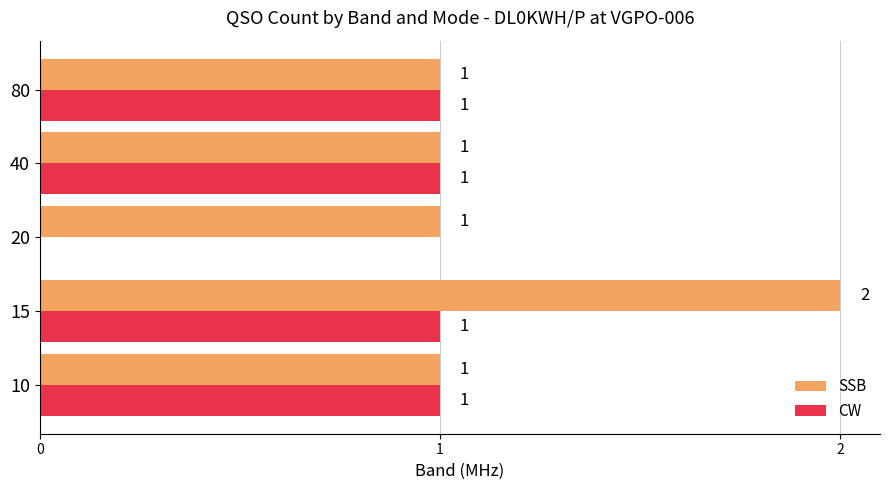

How many series are shown in this chart?

2